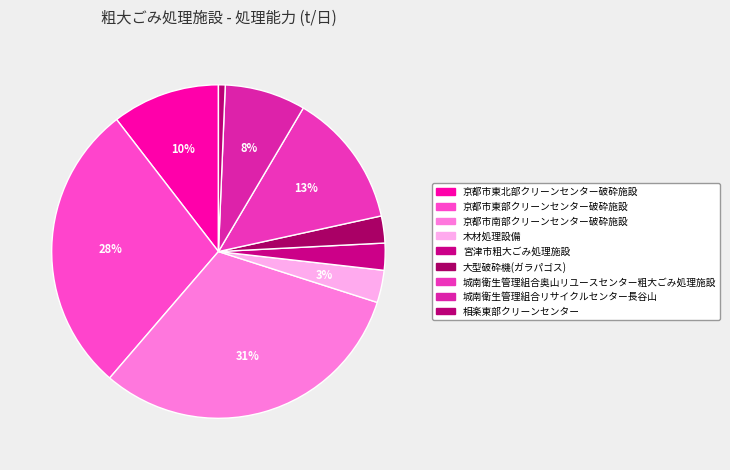

Which category has the biggest portion of the pie?

京都市南部クリーンセンター破砕施設